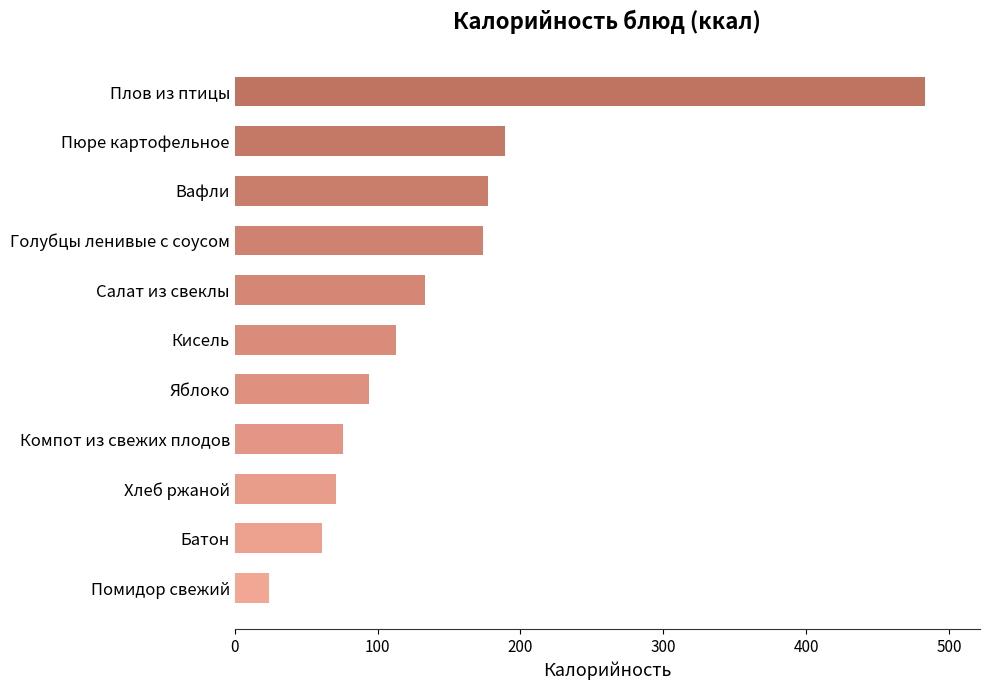

True or false: the data shows 61 at Батон.

True